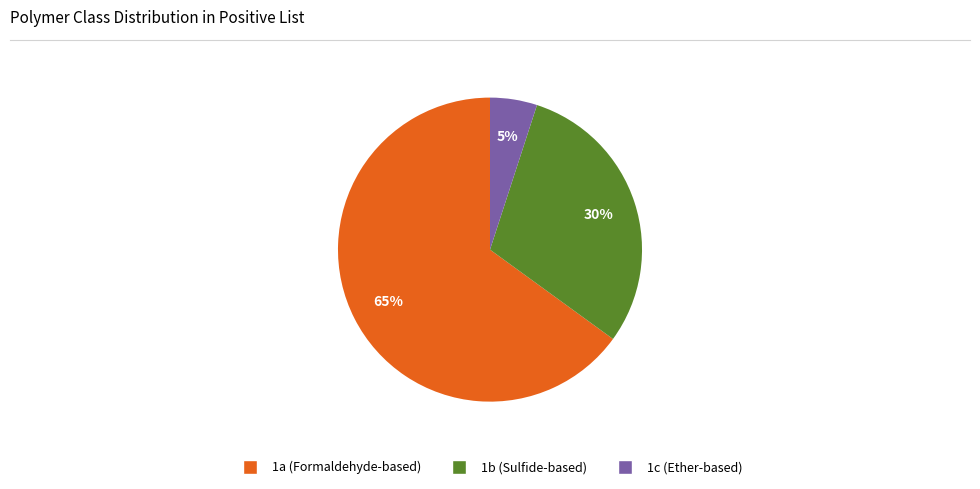

To the nearest percent, what is the difference between the largest and smallest slice percentages?

60%